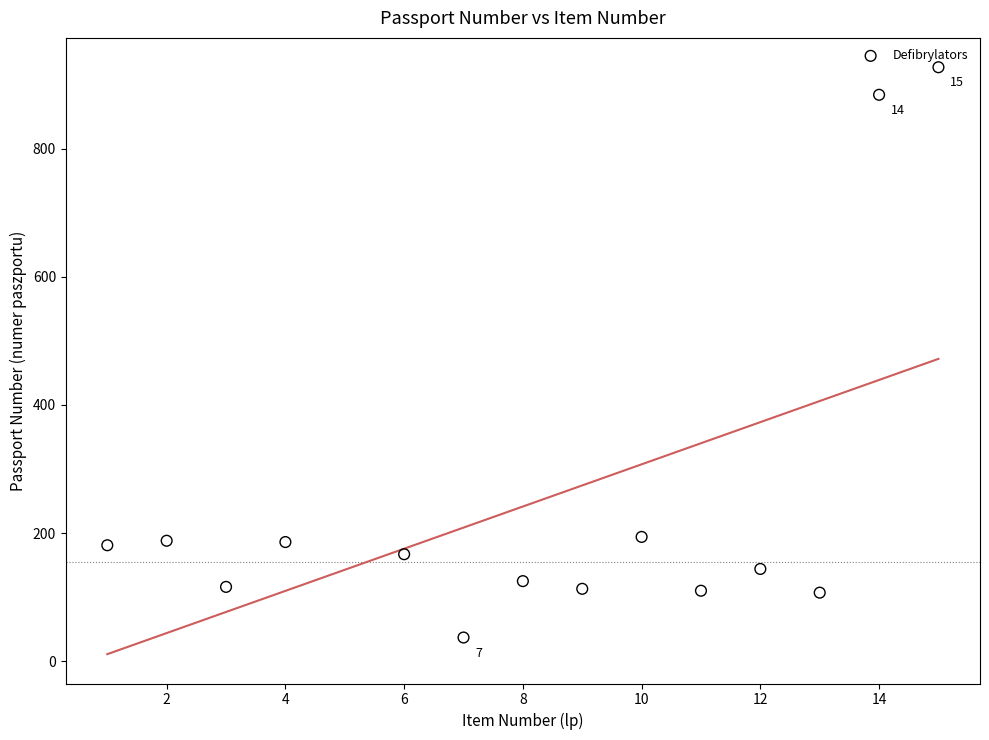

What is the range of X values (max minus min)?

14